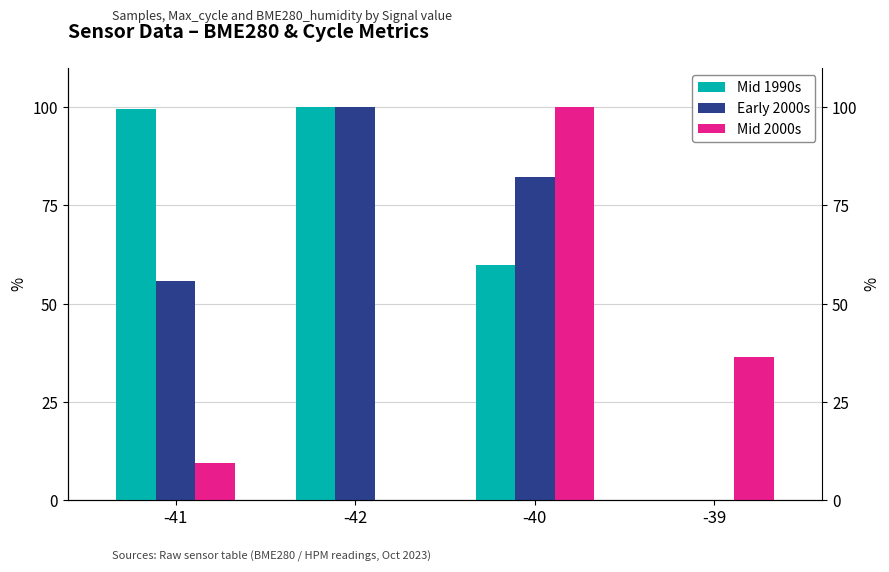

What is the sum of the Mid 2000s values at -40 and -39?

136.3